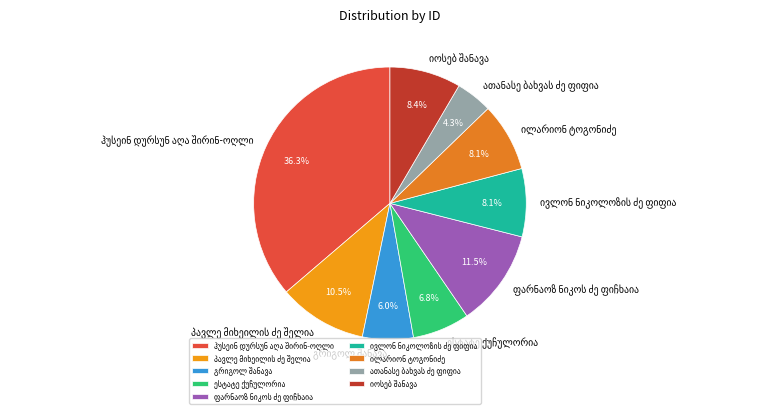

Is there any slice that represents more than half of the pie?

No